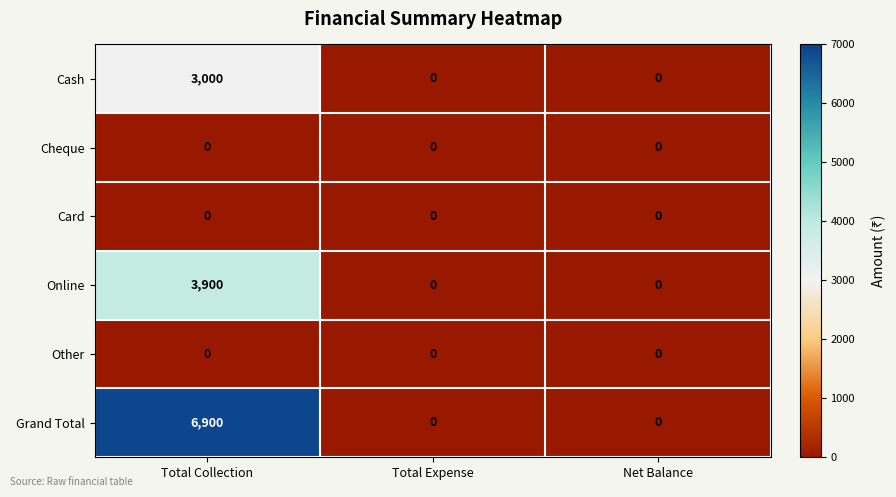

At which category does the chart reach its peak across all series?

Total Collection